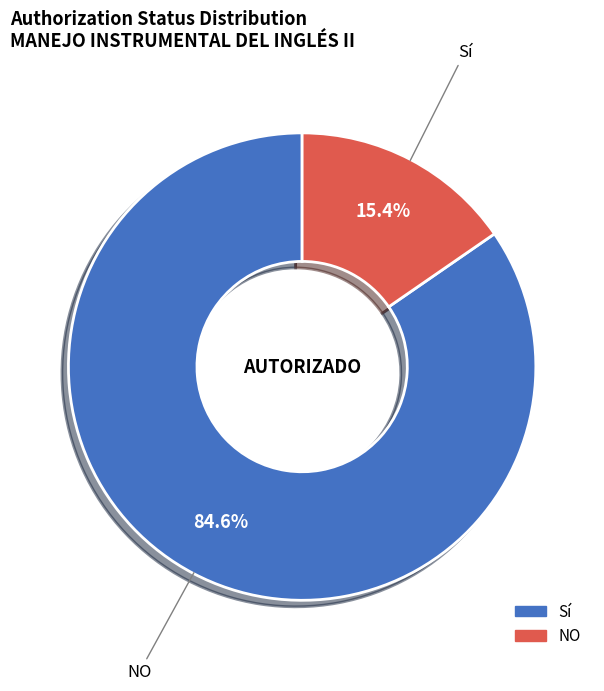

Is it true that NO is 15% of the pie?

True